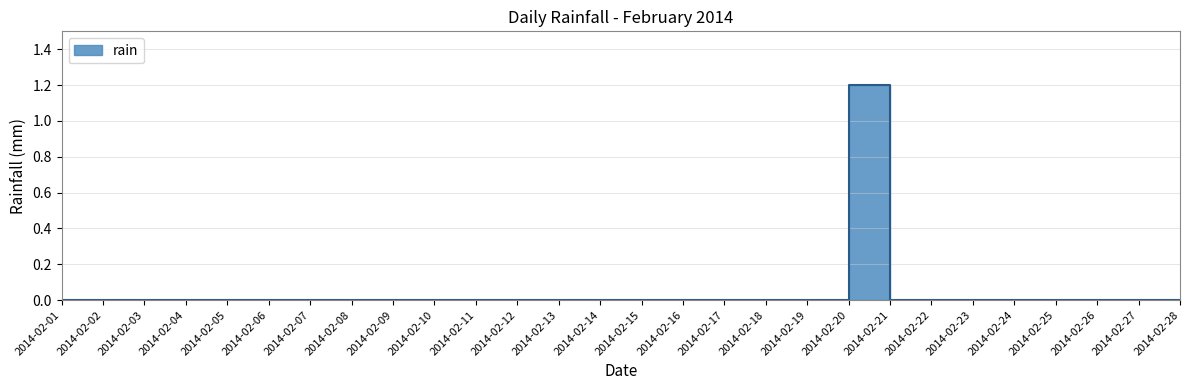

Where is the first local maximum?

2014-02-20